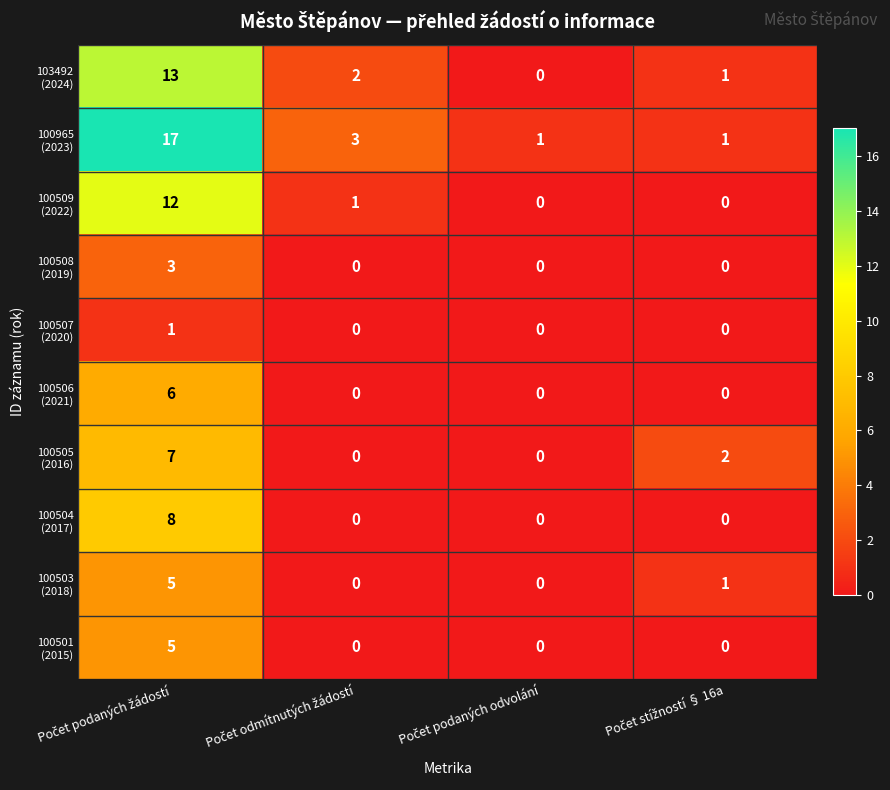

How many data points does each series have?

4